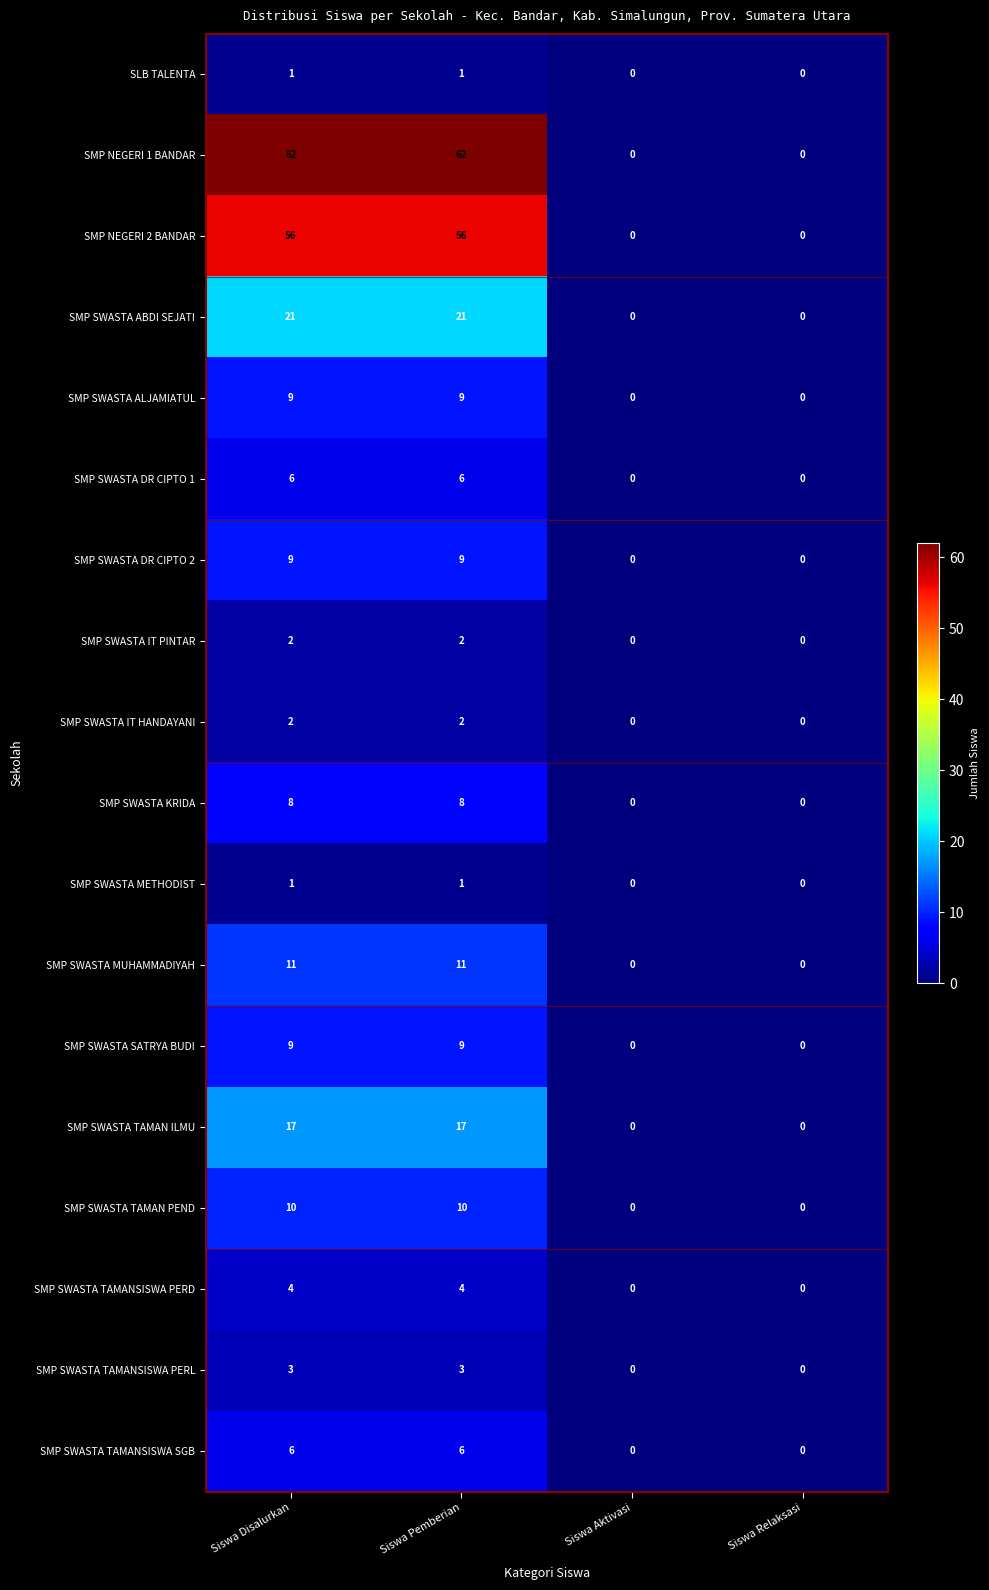

Which series has the largest range (max minus min)?

SMP NEGERI 1 BANDAR